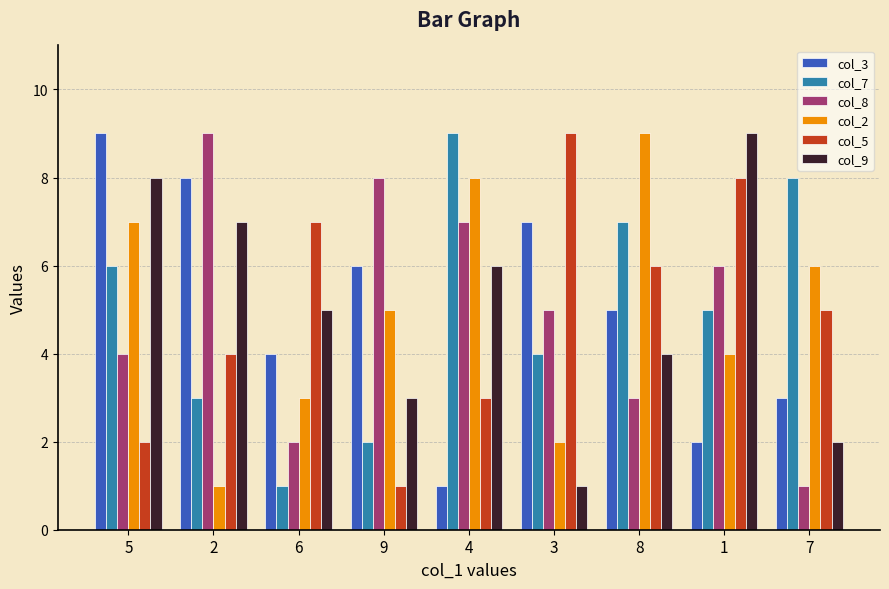

How many bars are there in each group?

6